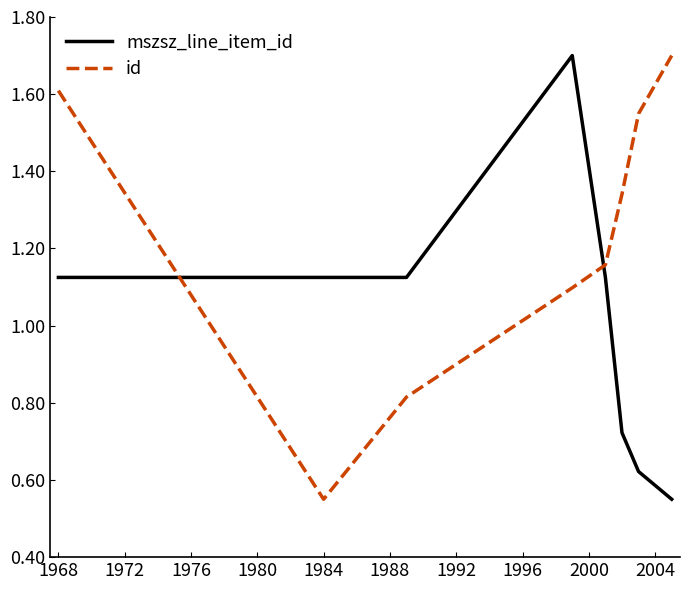

What is the maximum value for id?

1.7